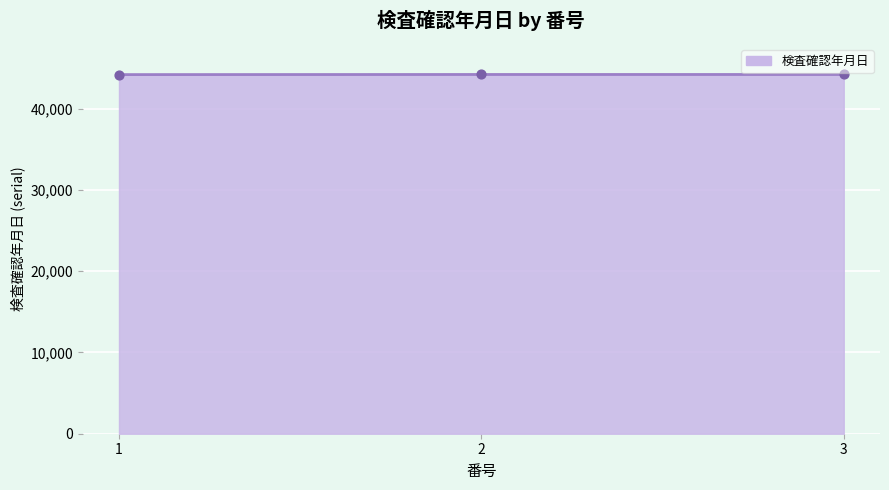

Approximately how many times larger is the value at 2 compared to 1?

1.0